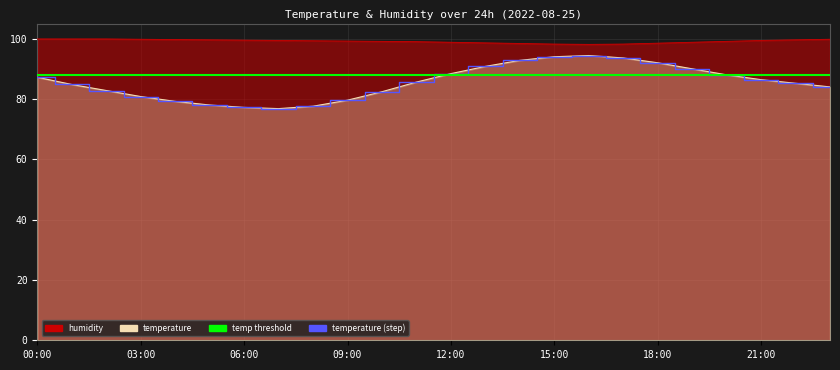

What is the spread (max minus min) of values at 17:00?

4.6